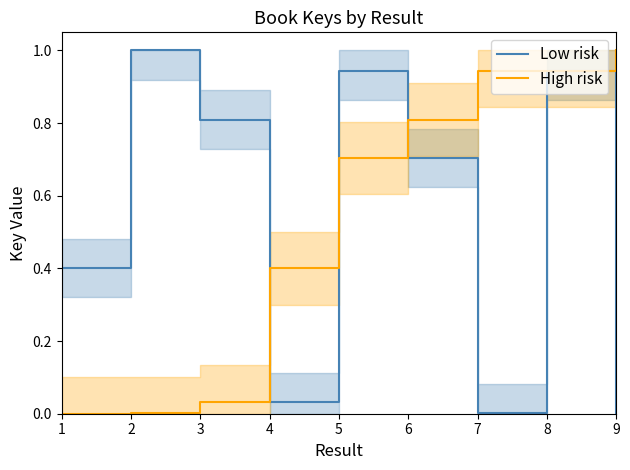

Which series has the largest total across all categories?

Low risk